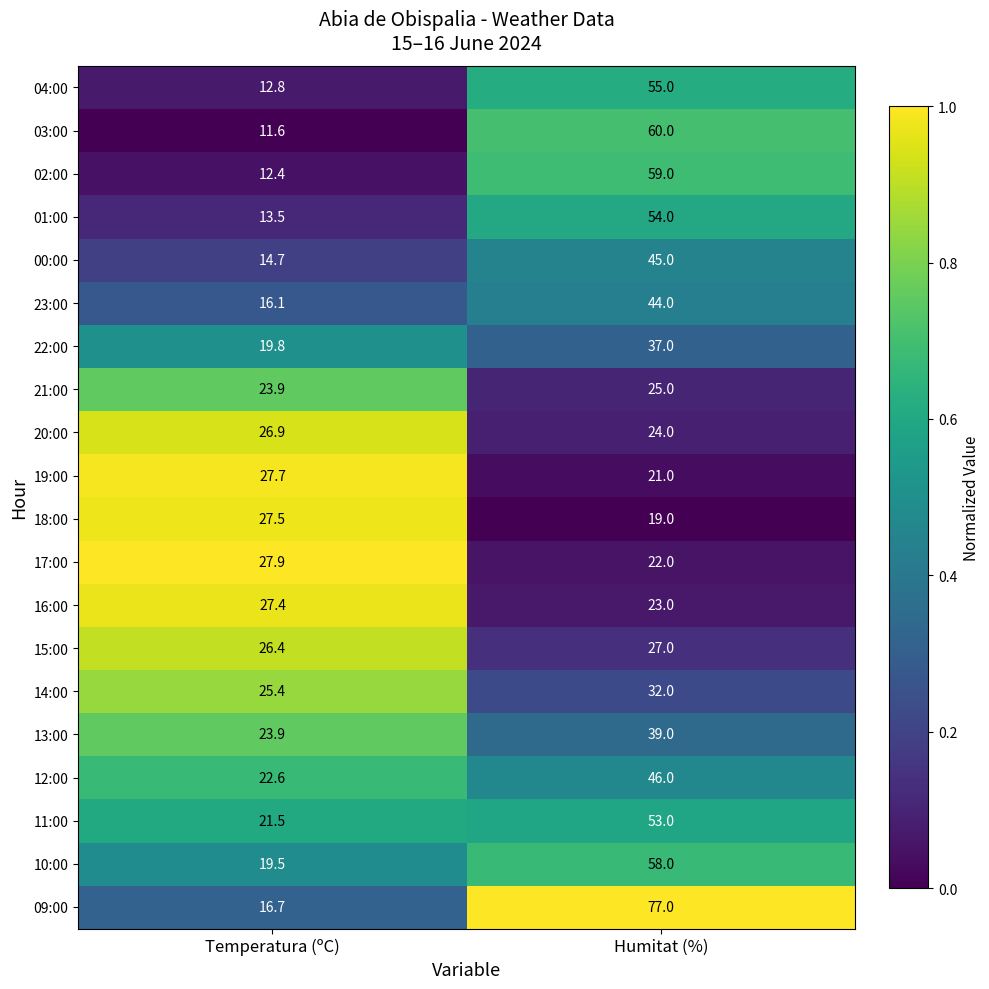

What is the spread (max minus min) of values at Temperatura (ºC)?

16.3